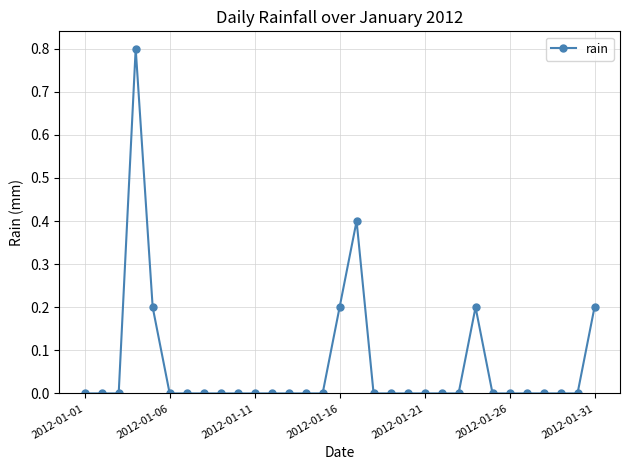

What is the sum of all values?

2.0